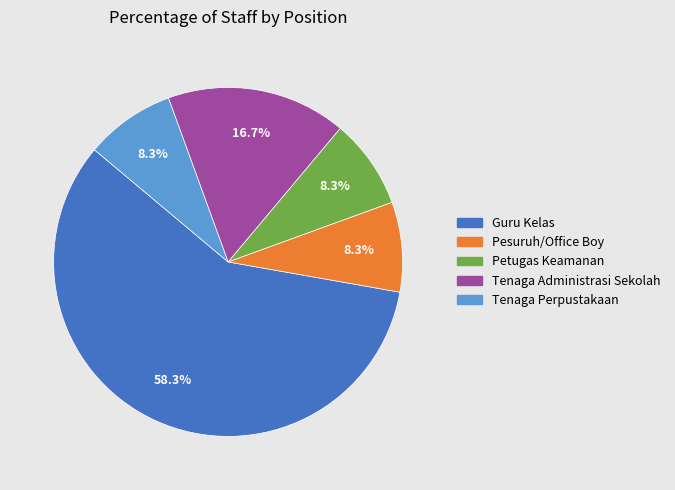

To the nearest percent, what is the average slice percentage?

20%